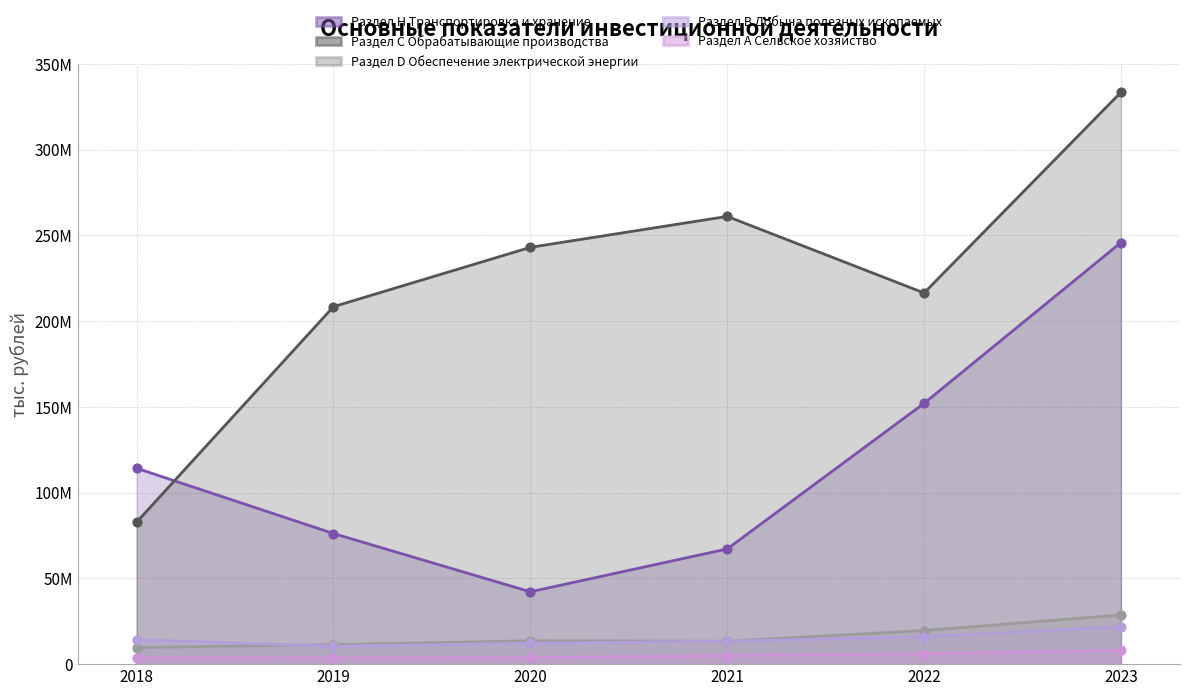

Which series has the widest spread of Y values?

Раздел C Обрабатывающие производства